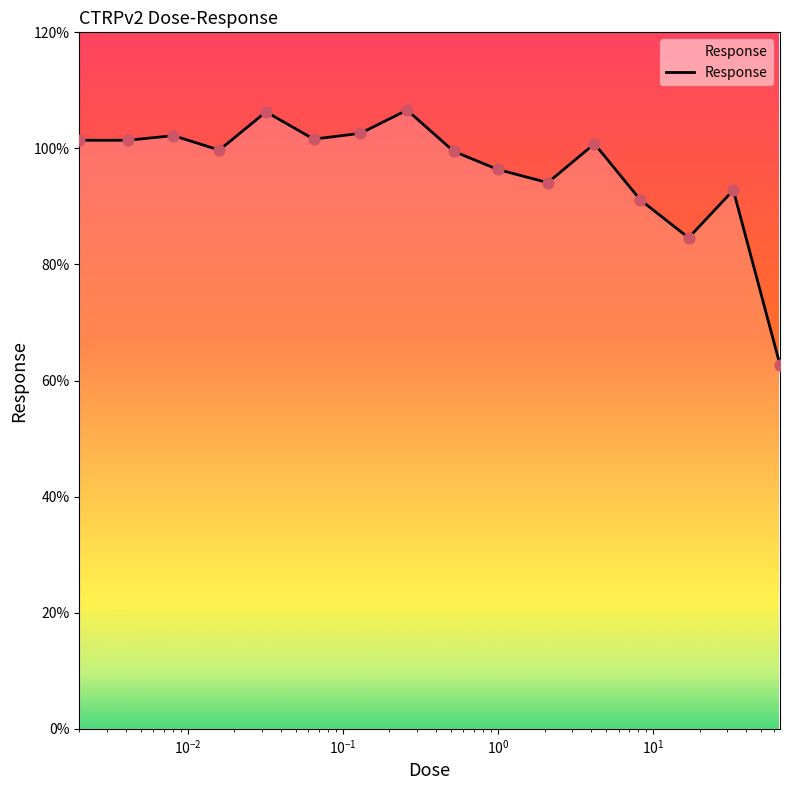

What is the greatest value displayed?

106.6